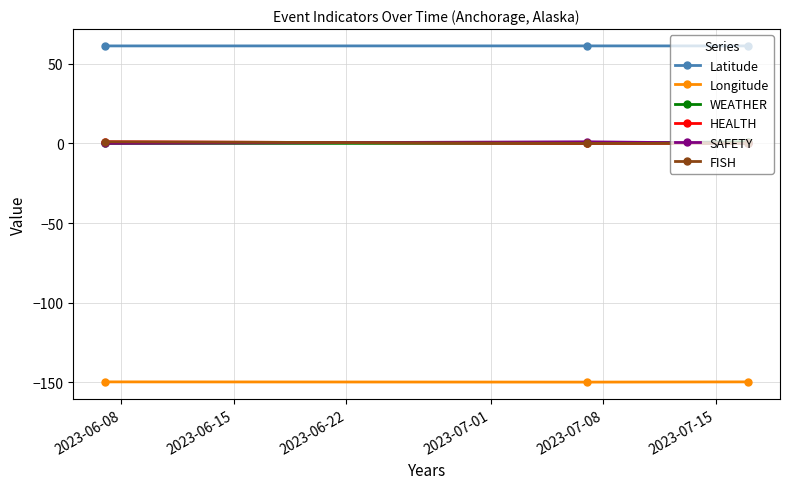

Is this an area chart (filled region under the line)?

No